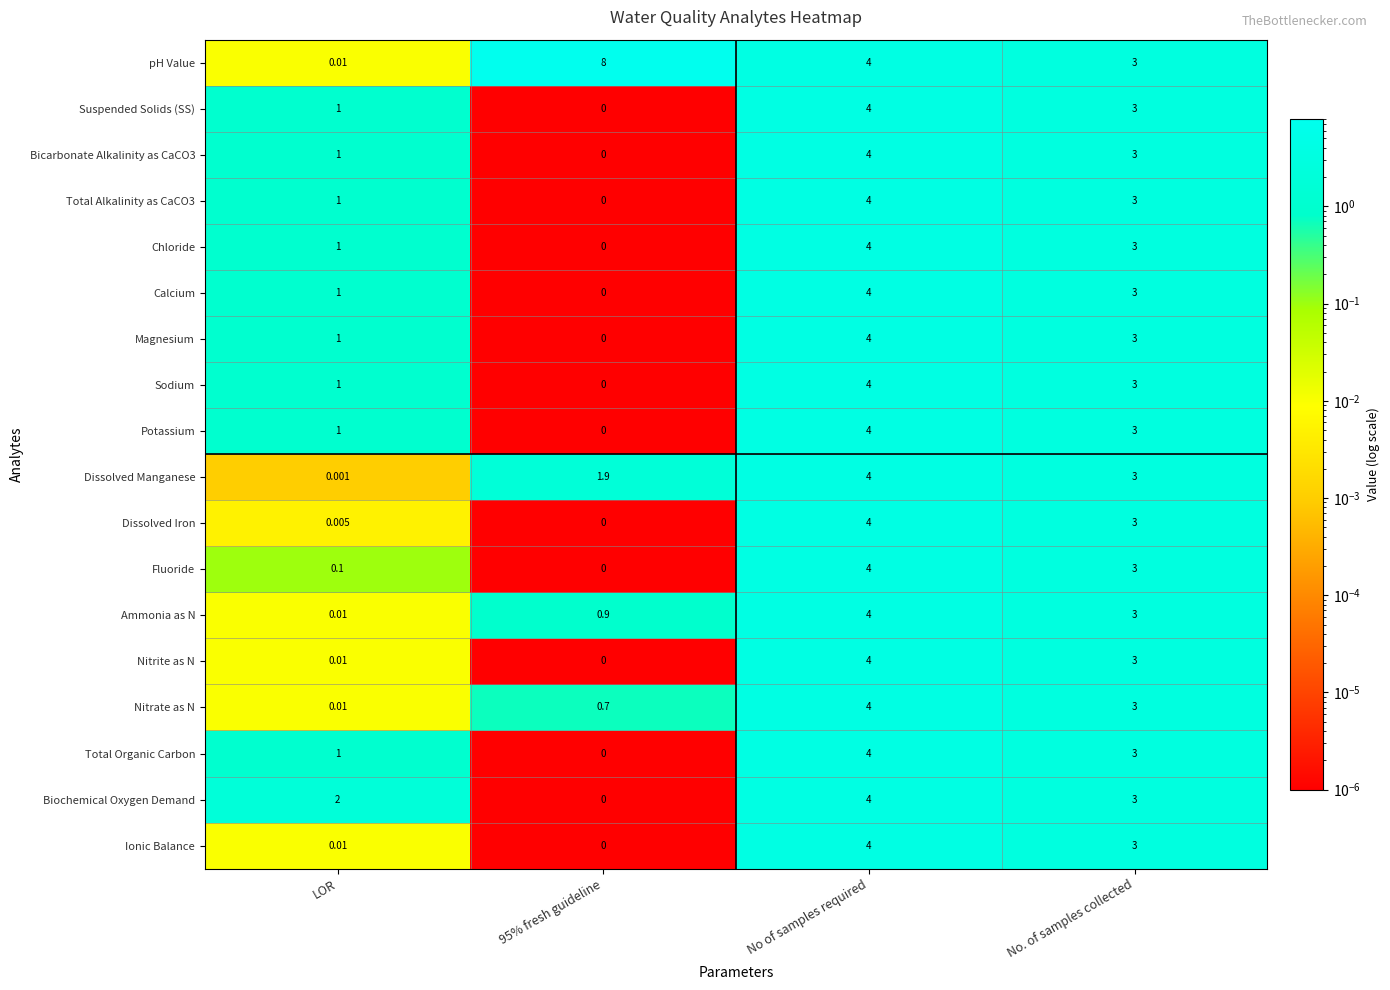

Which series has the largest range (max minus min)?

pH Value